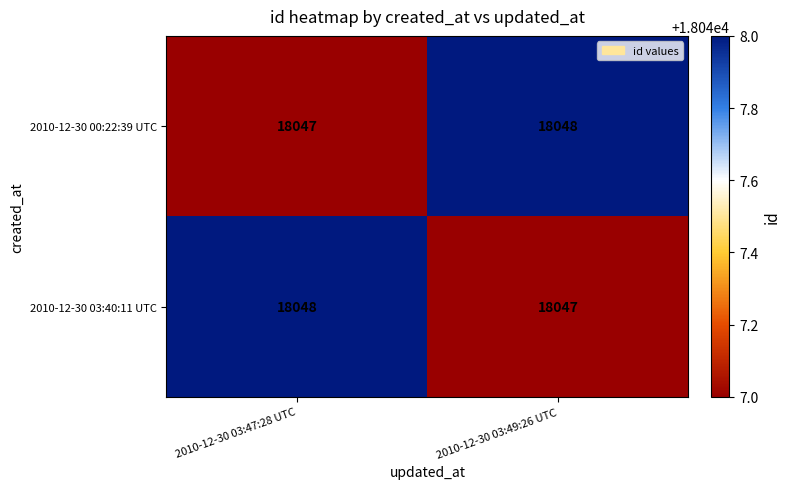

Reading right to left, transcribe all the data shown in this chart.

2010-12-30 00:22:39 UTC: 2010-12-30 03:49:26 UTC=18048	2010-12-30 03:47:28 UTC=18047
2010-12-30 03:40:11 UTC: 2010-12-30 03:49:26 UTC=18047	2010-12-30 03:47:28 UTC=18048